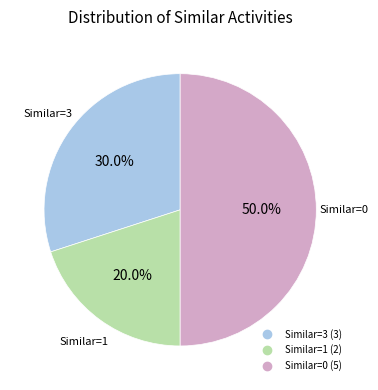

Count the number of slices in the pie.

3